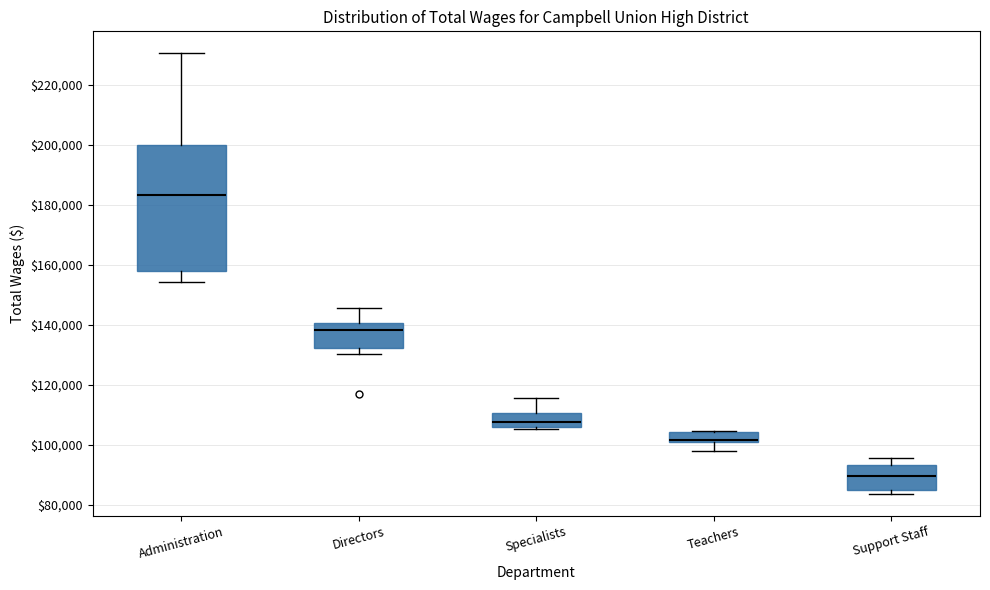

Which box is the tallest, from its lower edge to its upper edge?

Administration